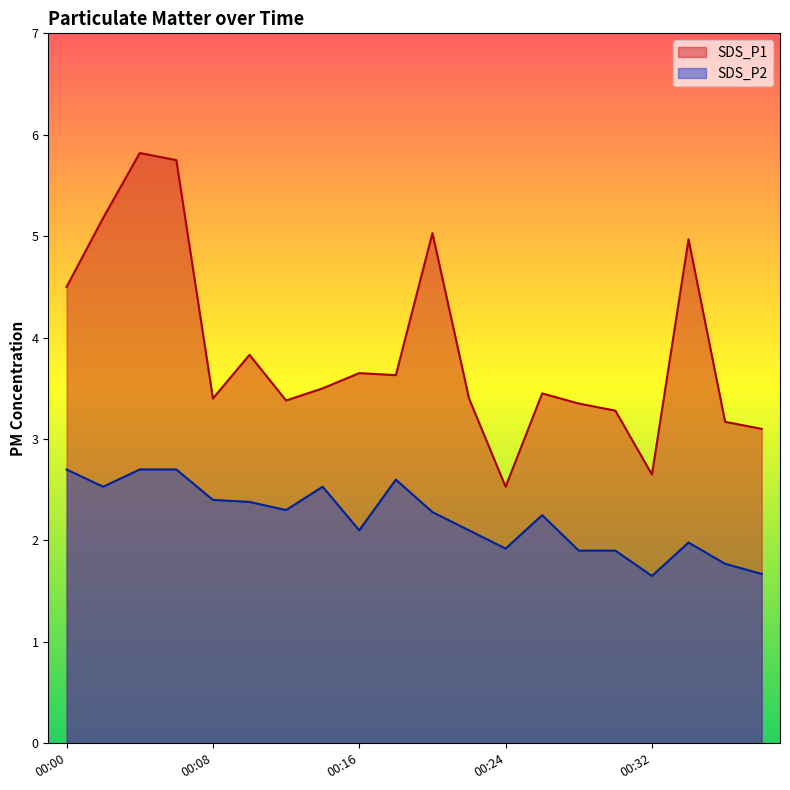

What is the average value of the SDS_P2 series?

2.2